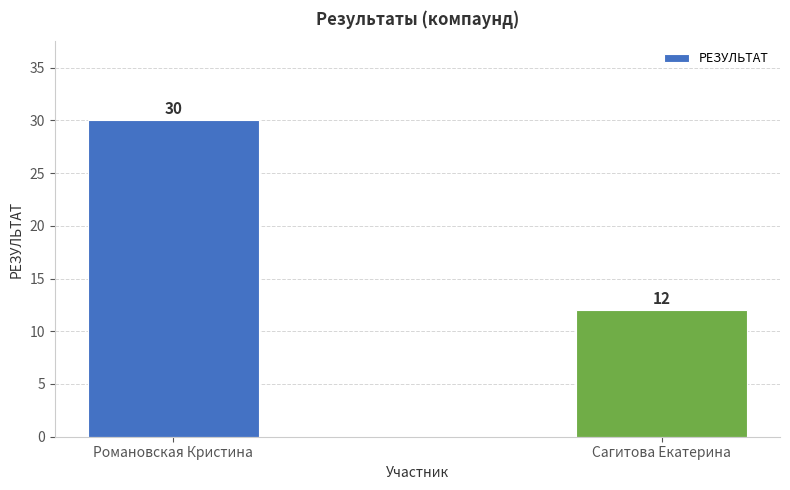

True or false: the data shows 30 at Романовская Кристина.

True